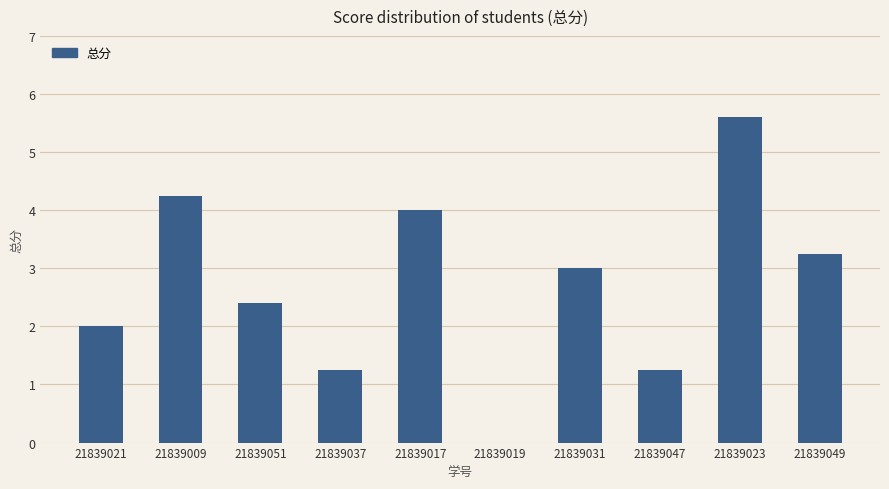

Count the number of data series in this chart.

1